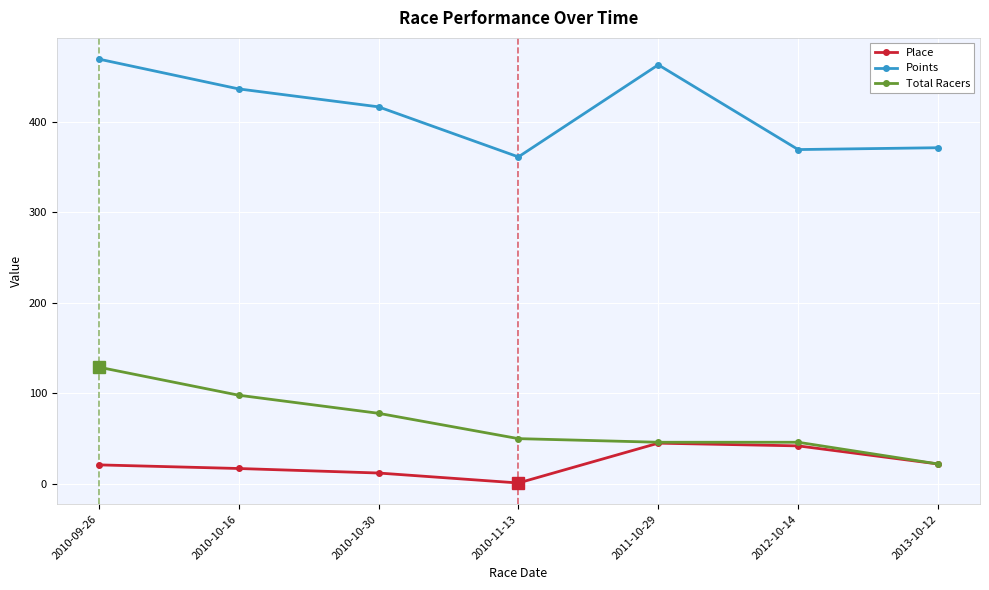

What is the maximum value for Place?

45.0